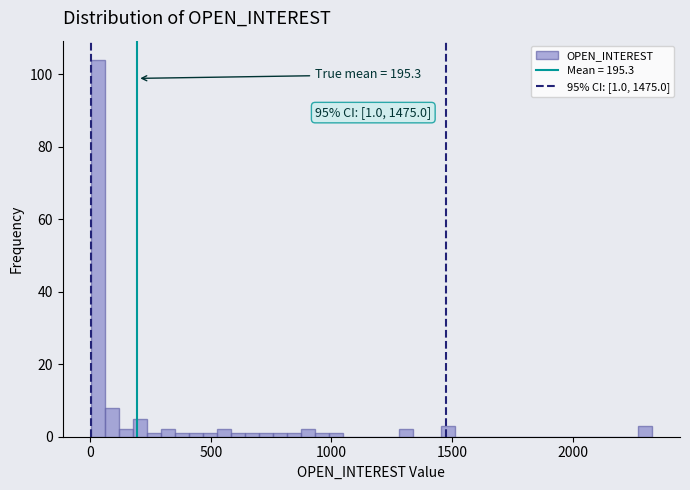

Around what value on the x-axis is the tallest bar? Give the approximate position of its centre, as read against the axis.

50